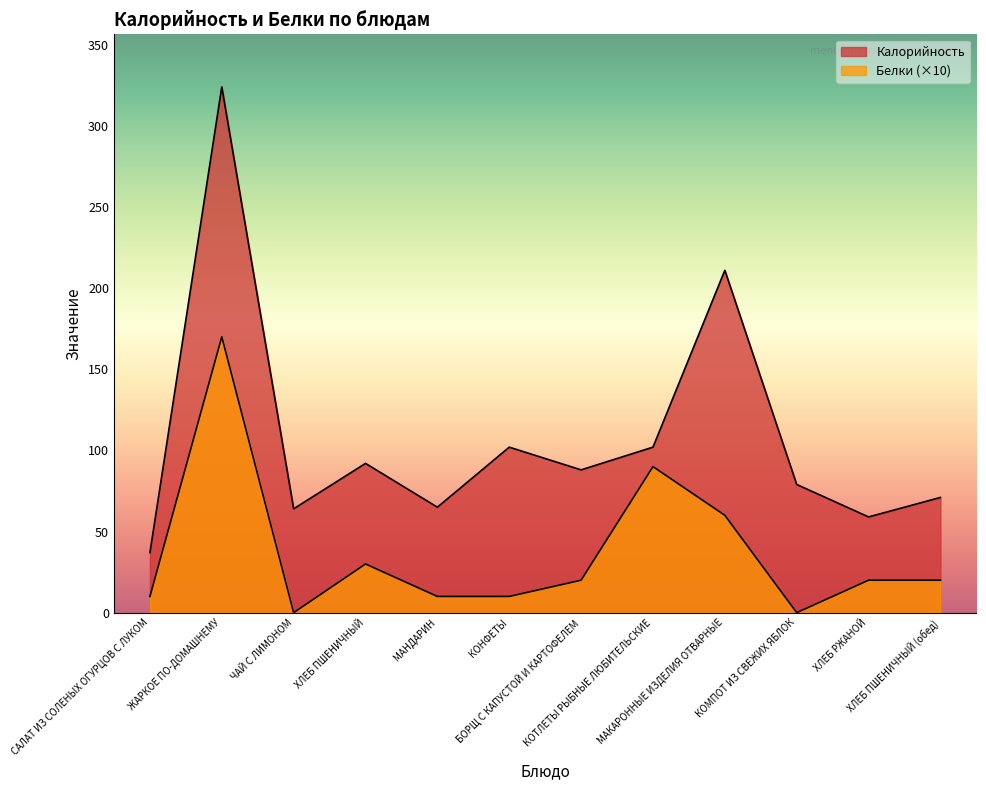

True or false: Белки and Калорийность cross at least once.

False